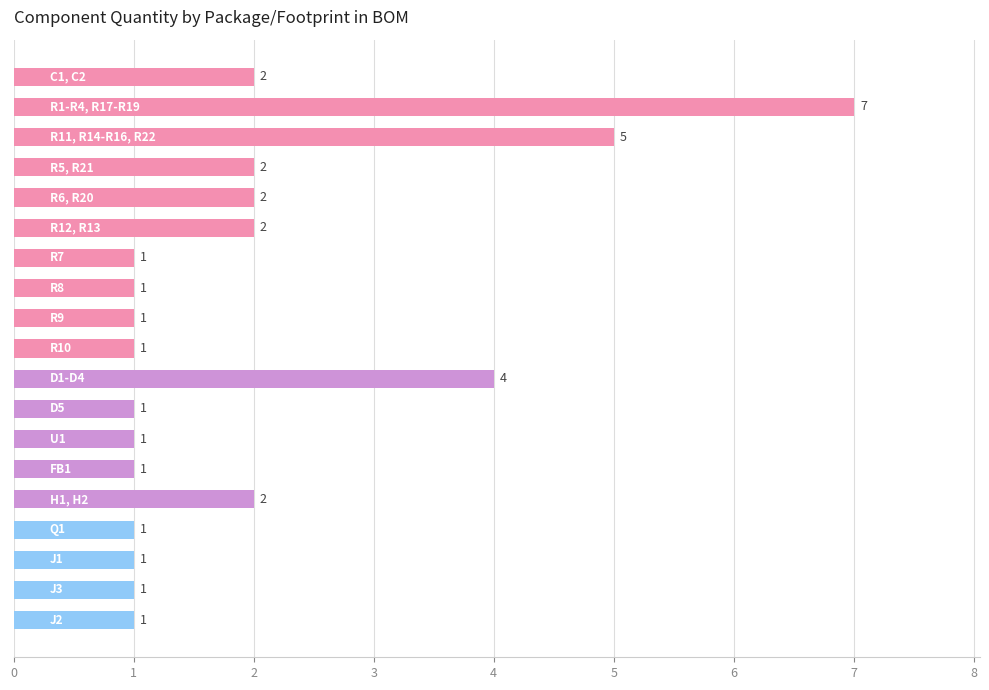

What is the difference between the maximum and minimum values?

6